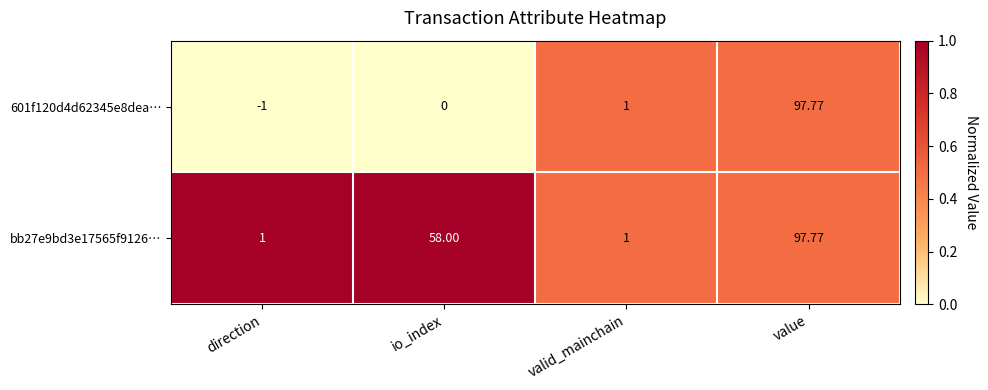

List the labels in order of 601f120d4d62345e8dea… value, smallest first.

direction, io_index, valid_mainchain, value